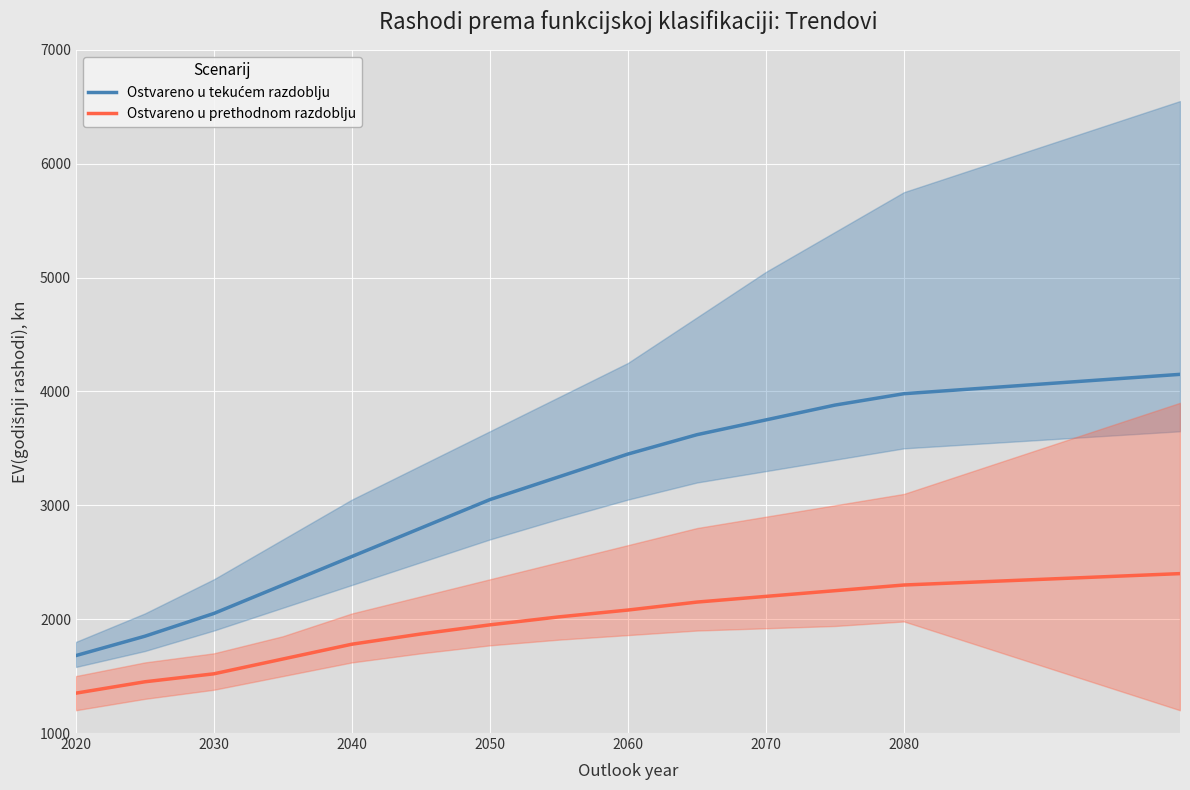

True or false: Ostvareno u prethodnom razdoblju and Ostvareno u tekućem razdoblju intersect in this chart.

False